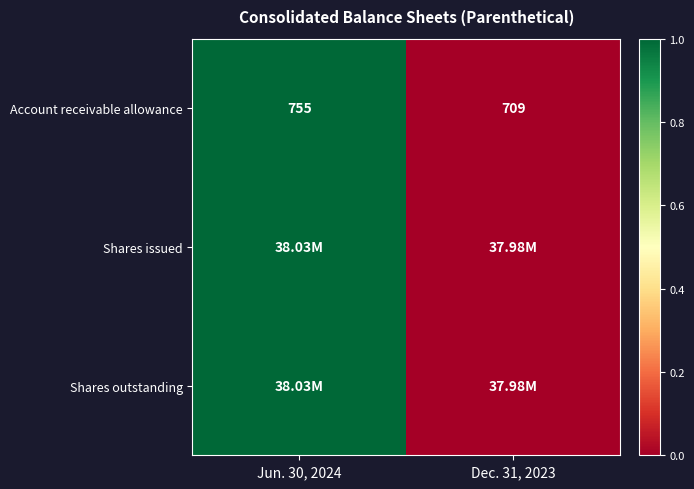

At which category is the sum across all series the highest?

Jun. 30, 2024